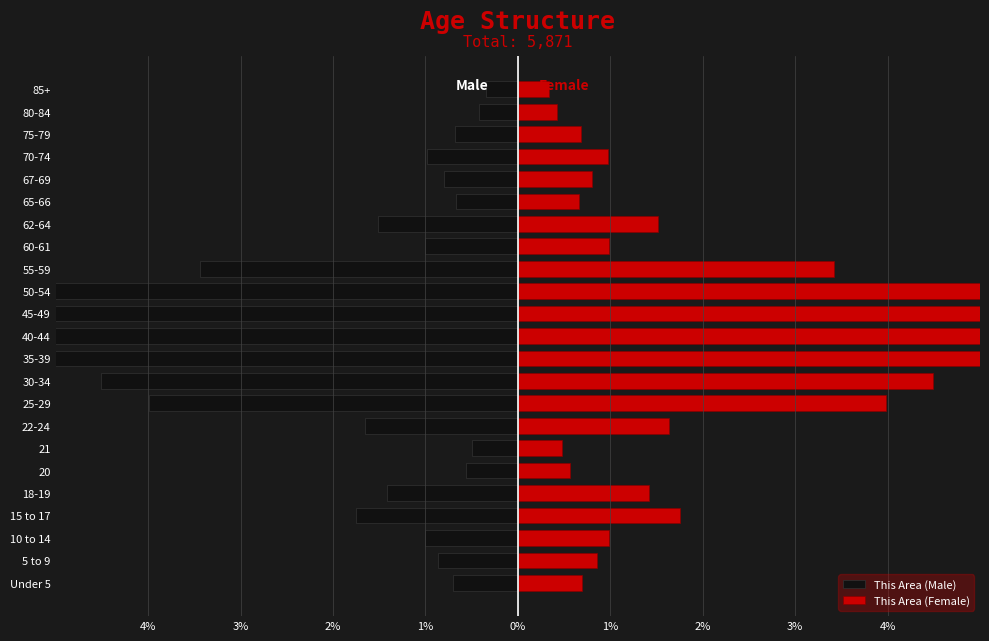

Read the This Area (Male) value at 22-24.

-1.7